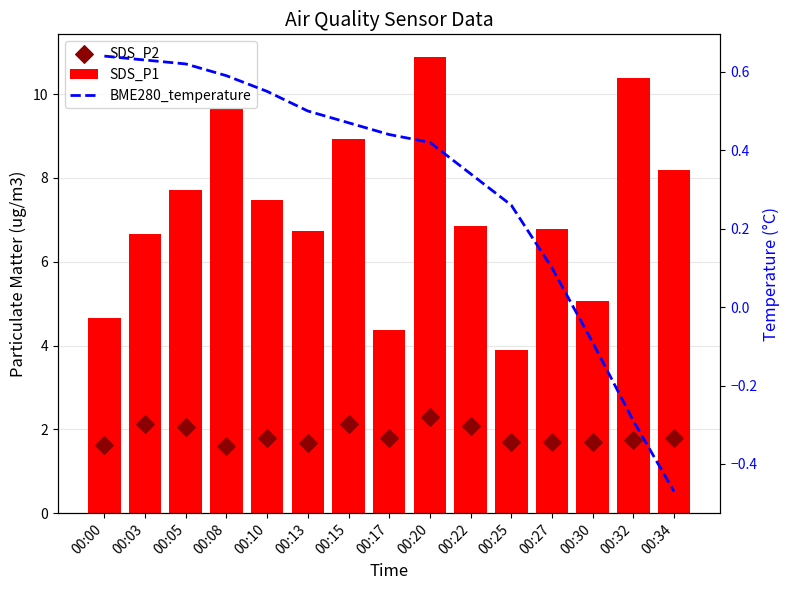

What is the total value across all series at 00:03?

9.4